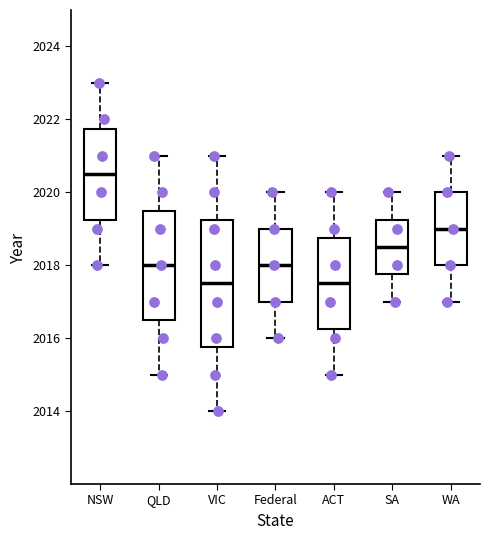

Which box has the highest median line?

NSW